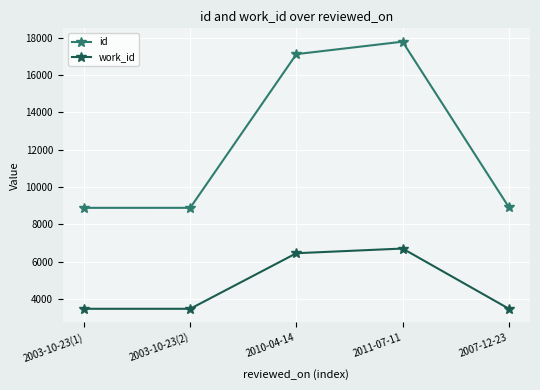

How many data points does each series have?

5